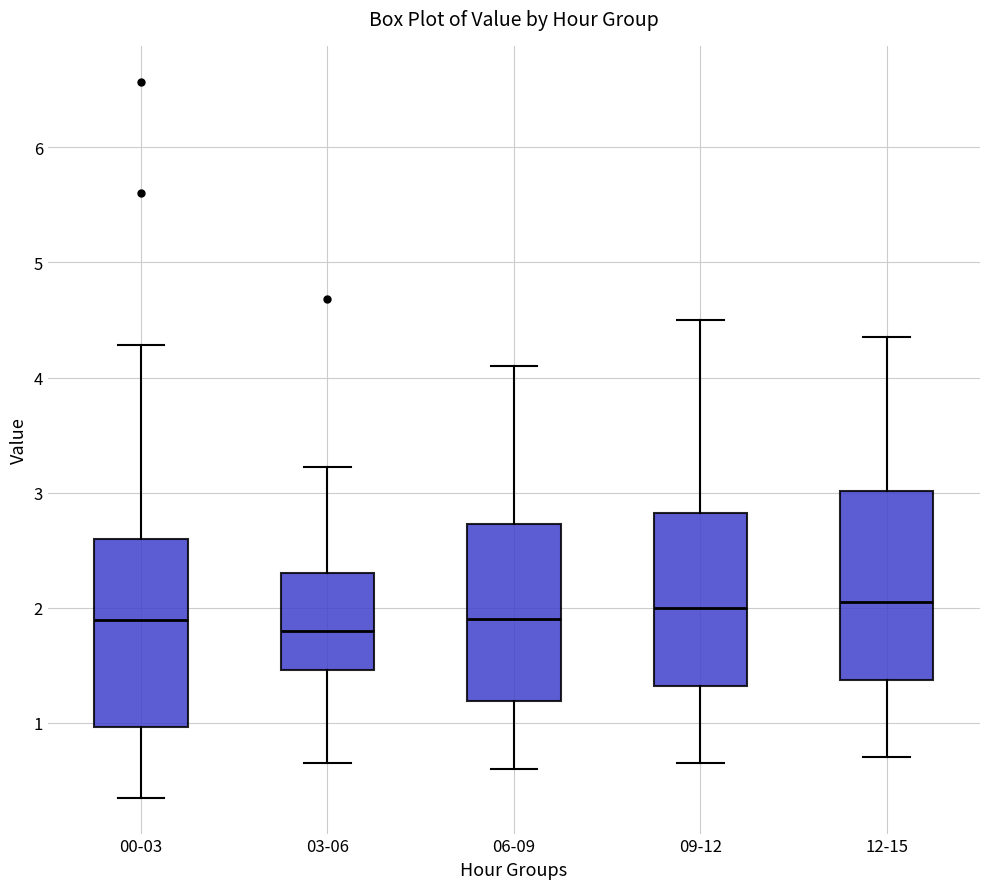

Reading left to right, transcribe this box plot: for each box, give where its median line is, the range the box spans, and where its two whiskers end, as read against the y-axis. The values are not printed on the chart, so give them approximately, as read against the axis.

00-03: median 1.9, box 1.0 to 2.6, whiskers 0.4 to 4.3
03-06: median 1.8, box 1.5 to 2.3, whiskers 0.7 to 3.2
06-09: median 1.9, box 1.2 to 2.7, whiskers 0.6 to 4.1
09-12: median 2.0, box 1.3 to 2.8, whiskers 0.7 to 4.5
12-15: median 2.1, box 1.4 to 3.0, whiskers 0.7 to 4.4